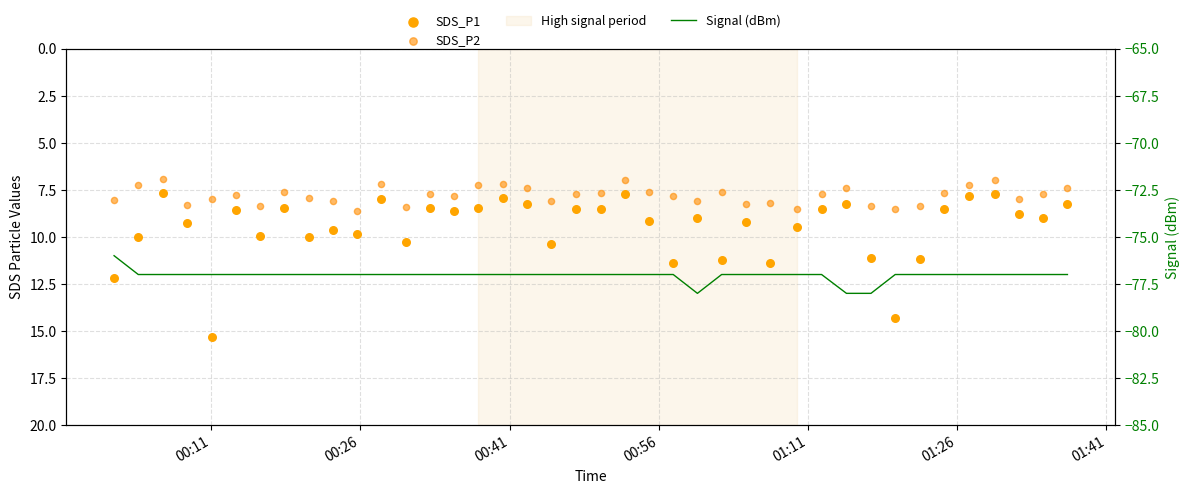

Is the value of Signal (dBm) at 27 greater than the value of SDS_P2 at 29?

No